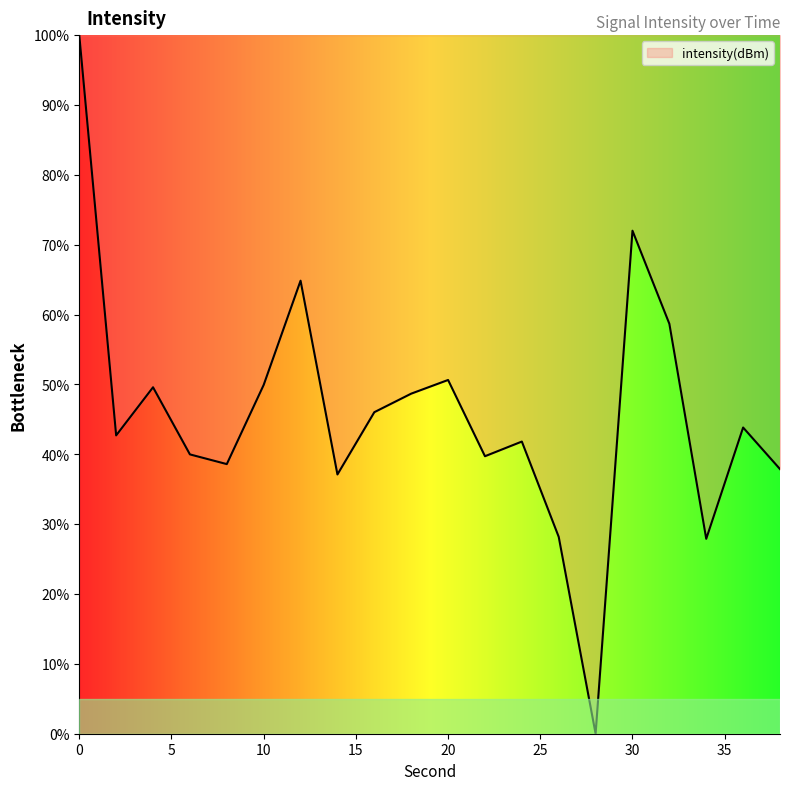

How many interior local peaks (higher than both neighbors) does the data have?

6